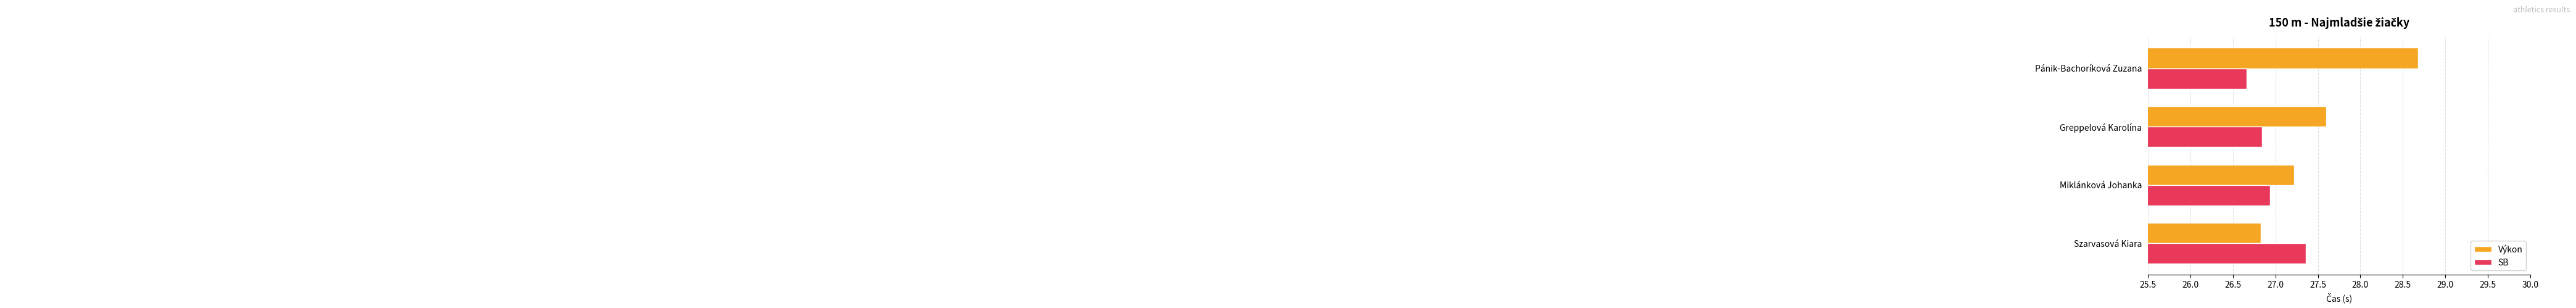

At which label does Výkon reach its minimum?

Szarvasová Kiara